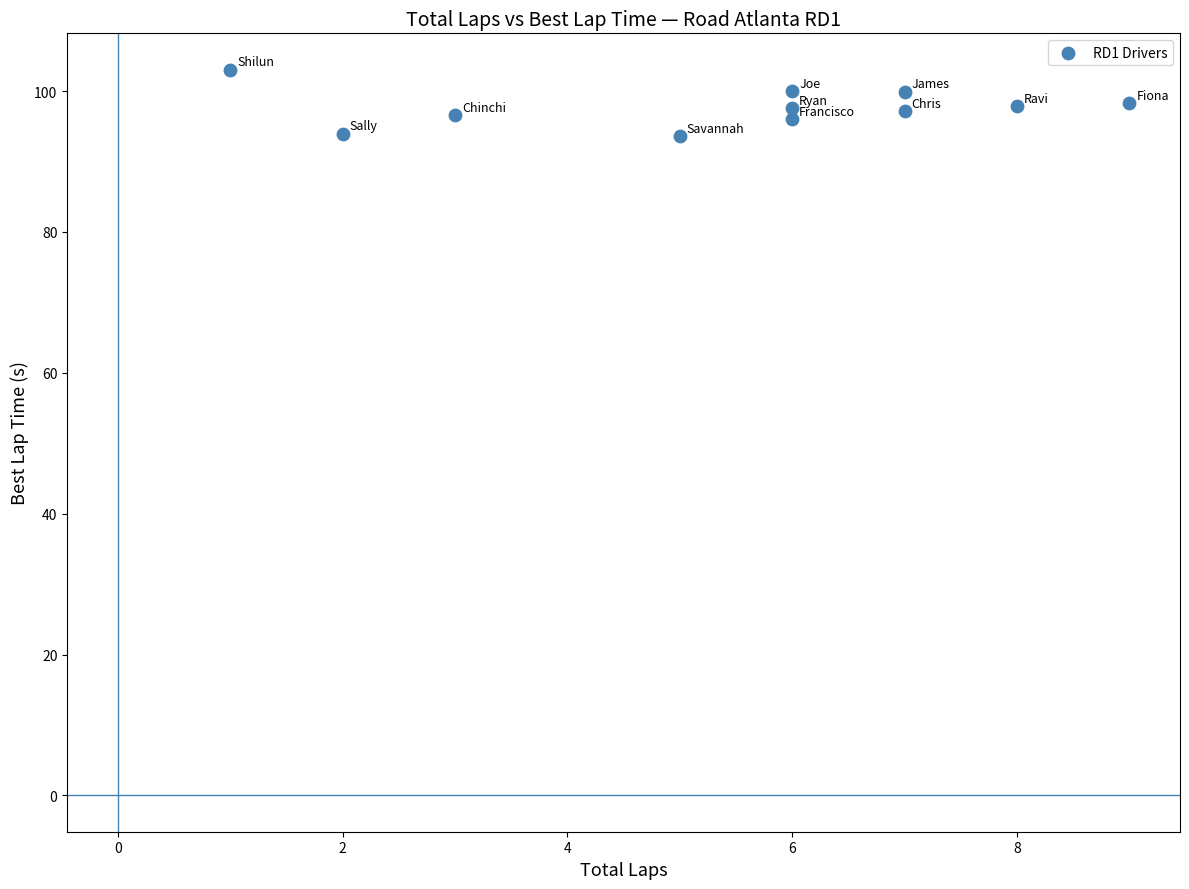

What is the average Y value?

97.6